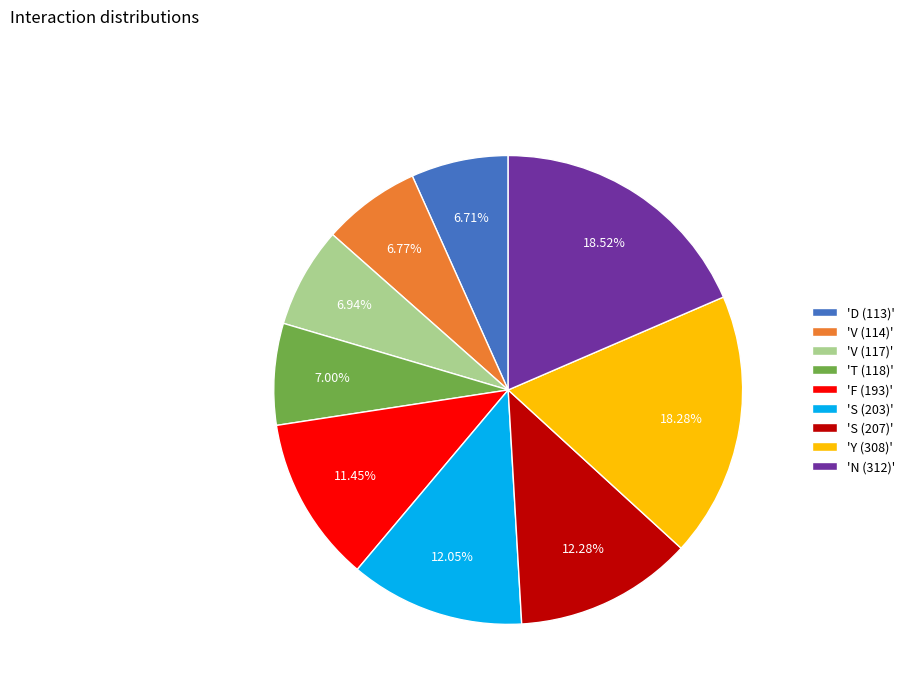

Is the sum of 'T (118)' and 'V (117)' greater than half?

No